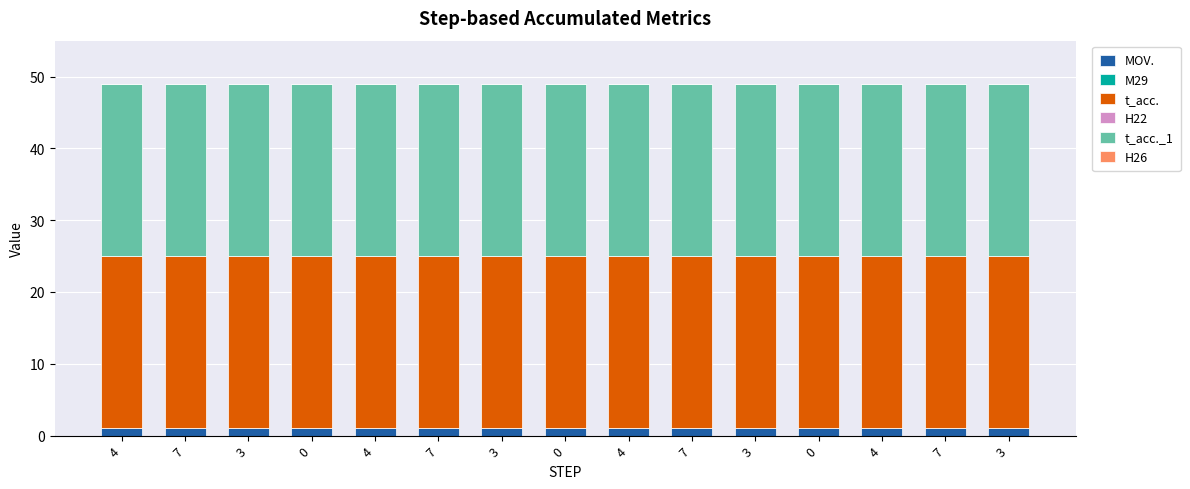

Are the bars horizontal?

No